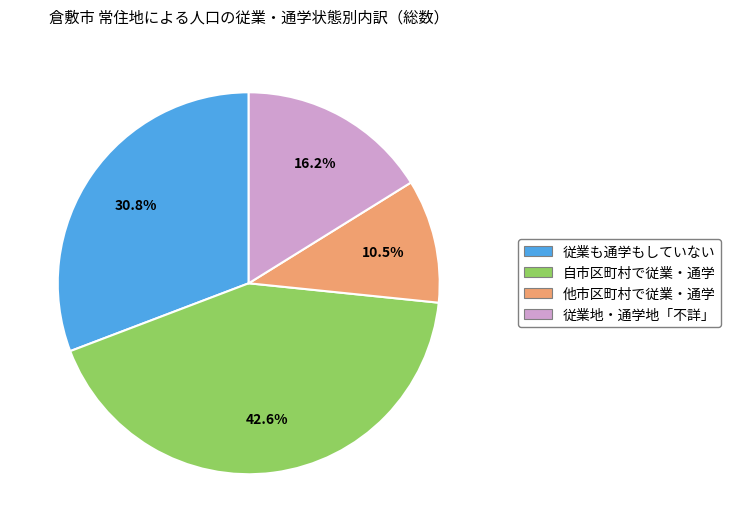

Which slice is the largest?

自市区町村で従業・通学